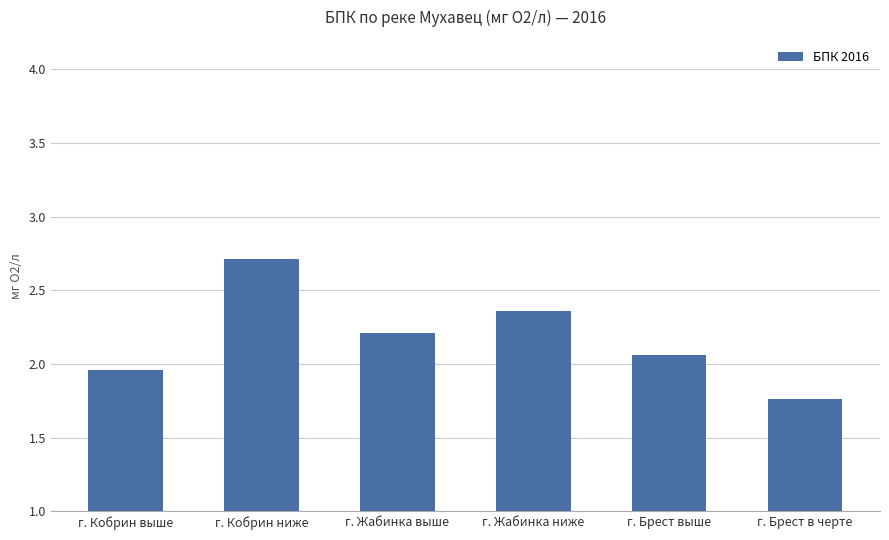

At which category does the chart reach its peak across all series?

г. Кобрин ниже